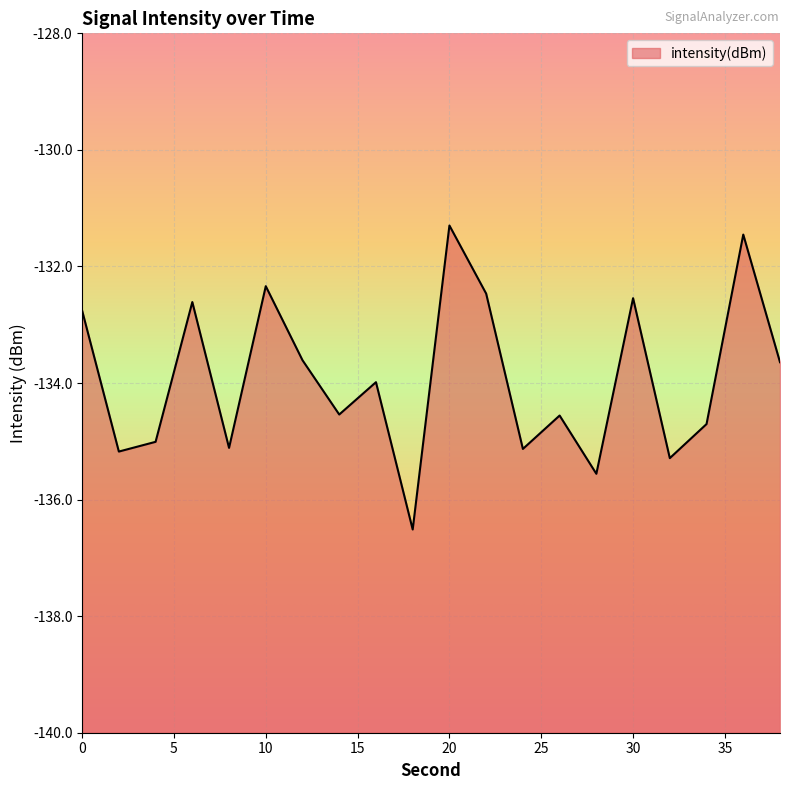

What is the maximum value shown in the chart?

-131.3